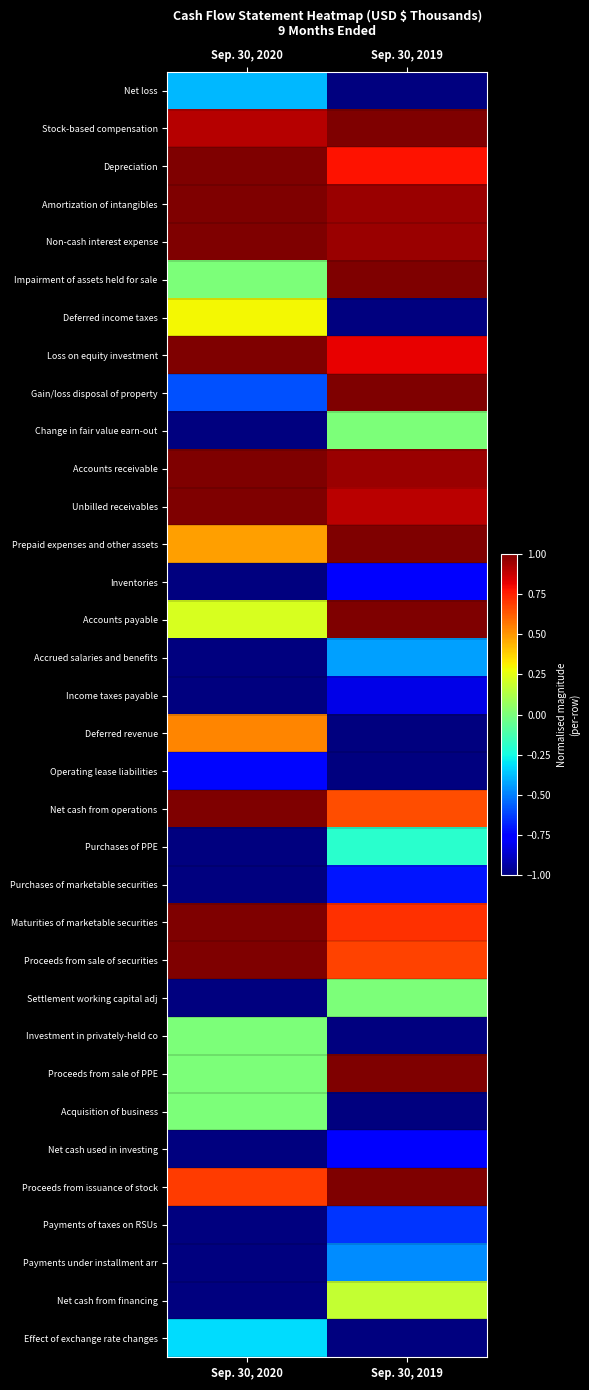

At how many categories does at least one series exceed 0?

2